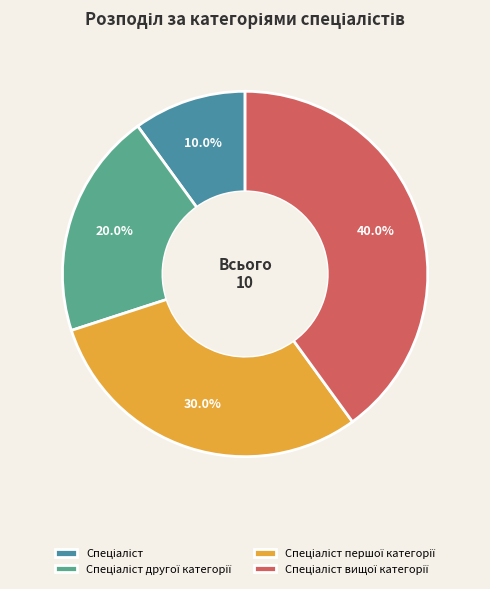

What percentage is the Спеціаліст першої категорії slice, to the nearest percent?

30%